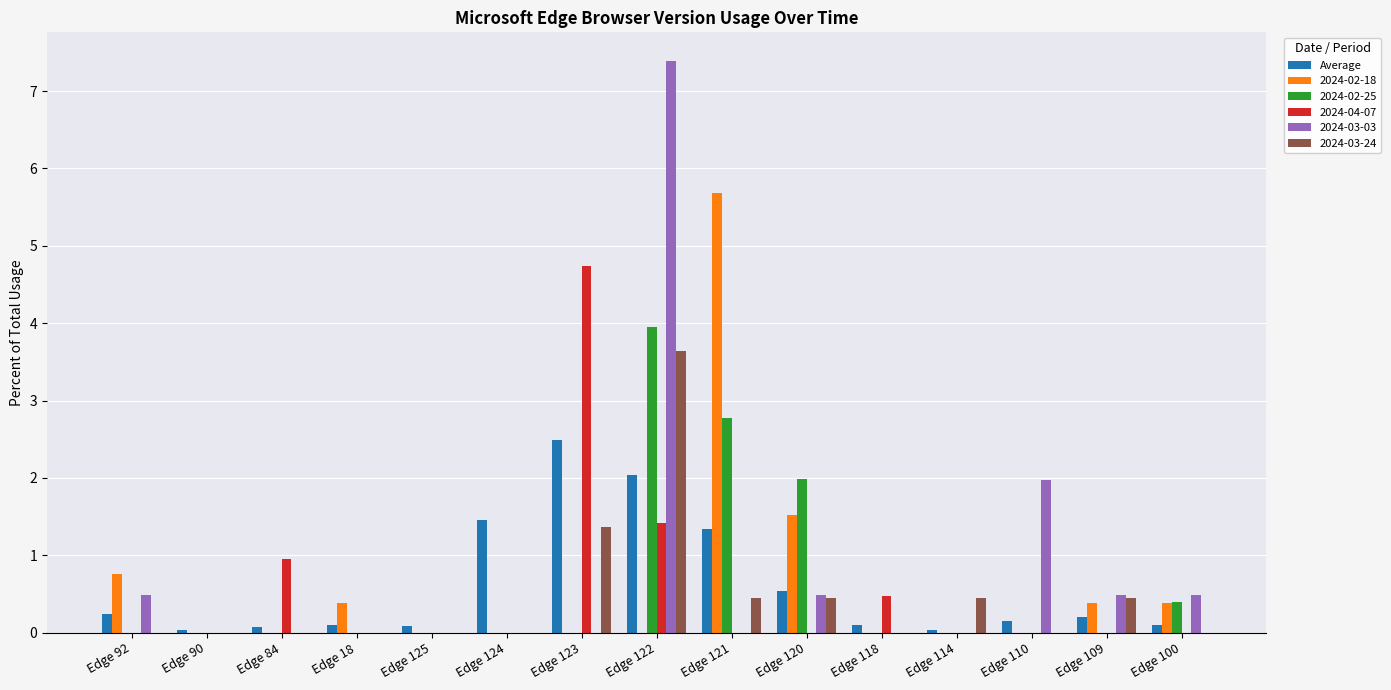

Is the value of 2024-03-03 at Edge 124 greater than the value of 2024-02-25 at Edge 122?

No